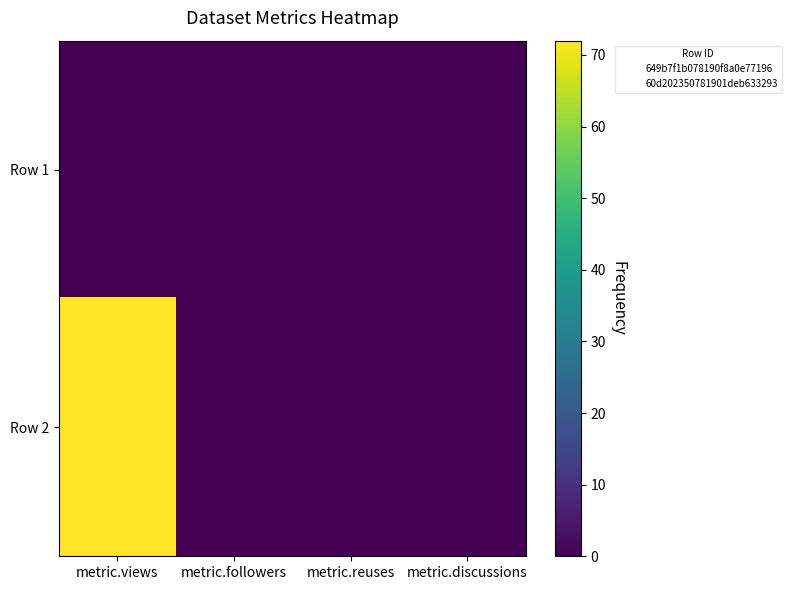

Which has a higher value, metric.discussions or metric.reuses?

metric.discussions